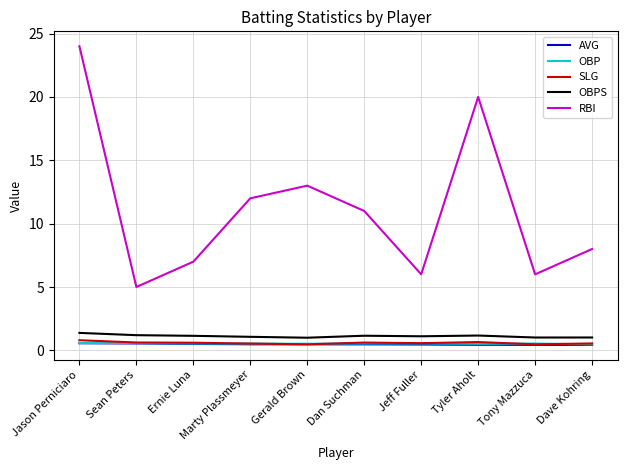

Which label corresponds to the largest value in the chart?

Jason Perniciaro